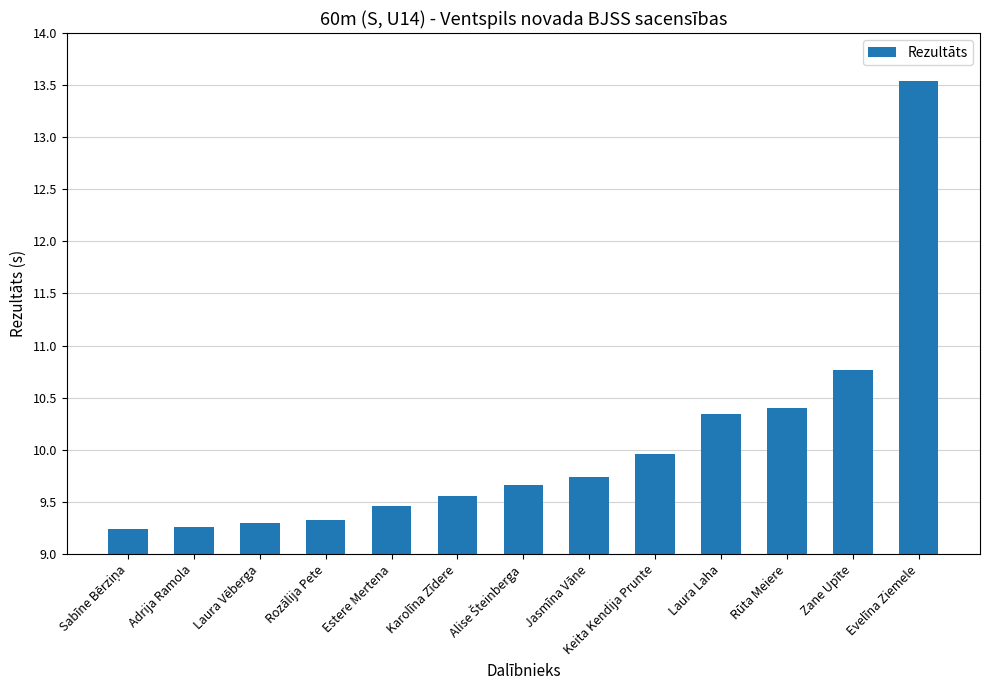

What is the change in value from Rozālija Pete to Evelīna Ziemele?

+4.2